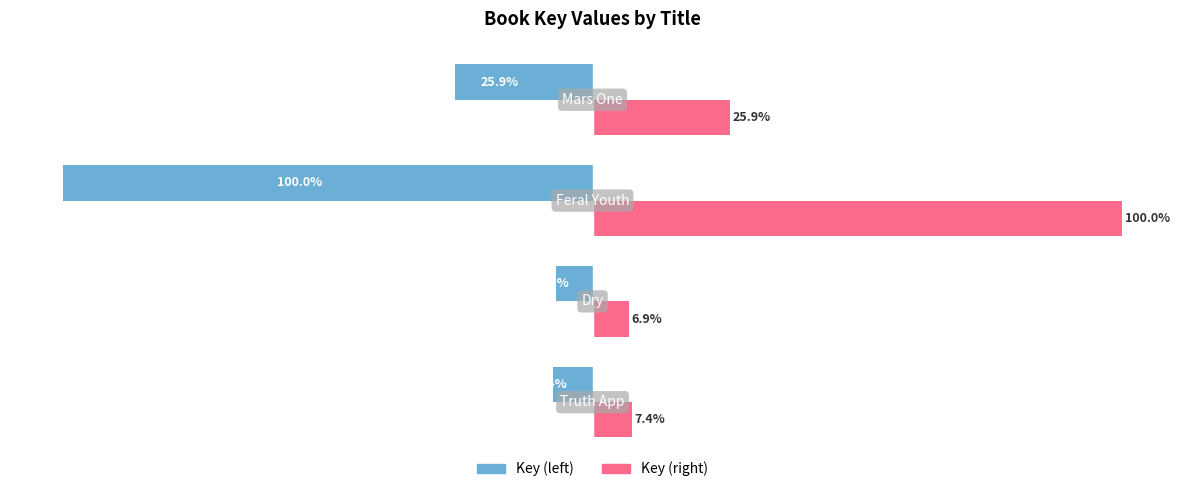

List the series in order of their overall mean, highest first.

Key (right), Key (left)